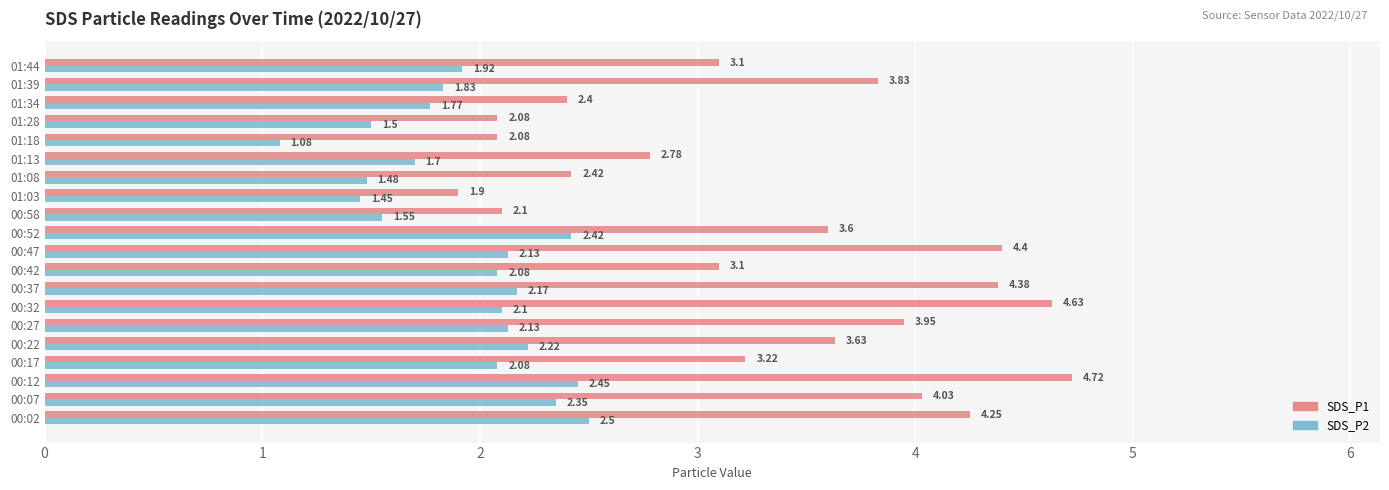

Which category has the lowest value in the SDS_P2 series?

01:18